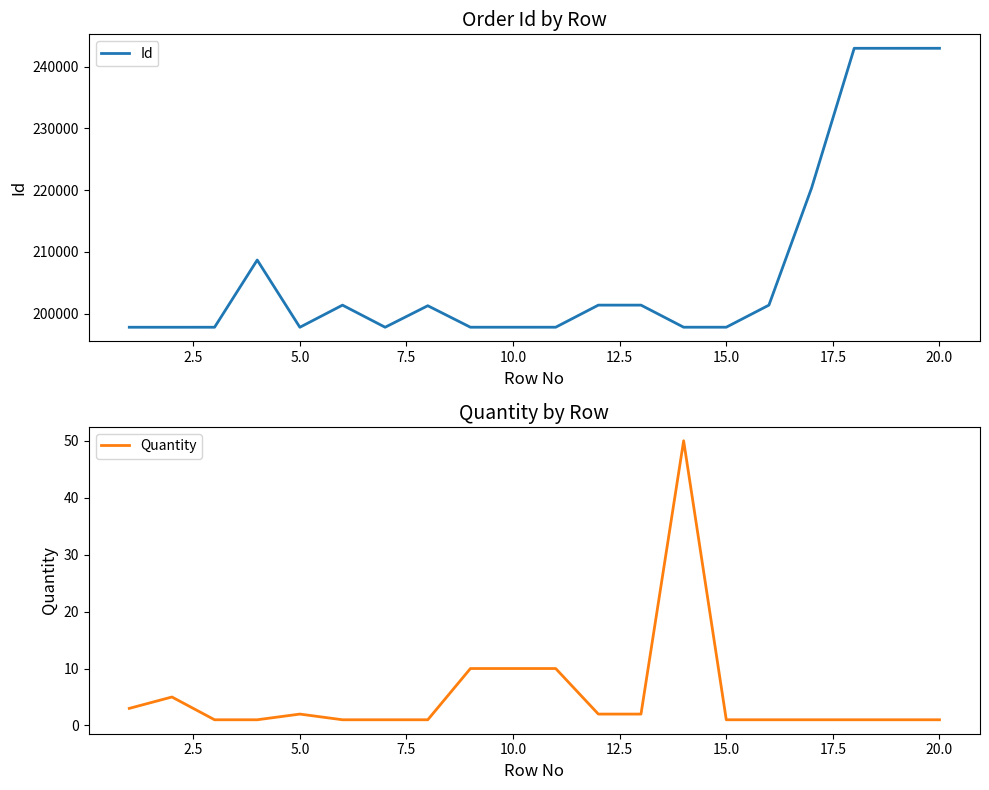

Which series has the largest range (max minus min)?

Id